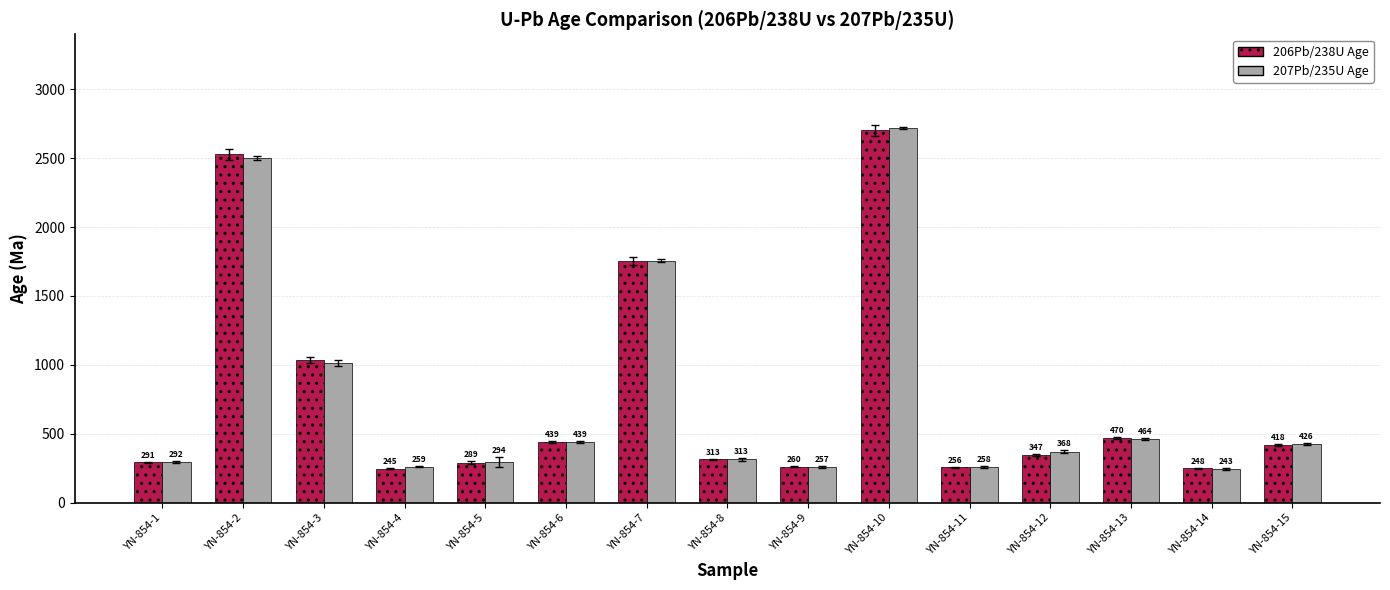

How many data points does each series have?

15